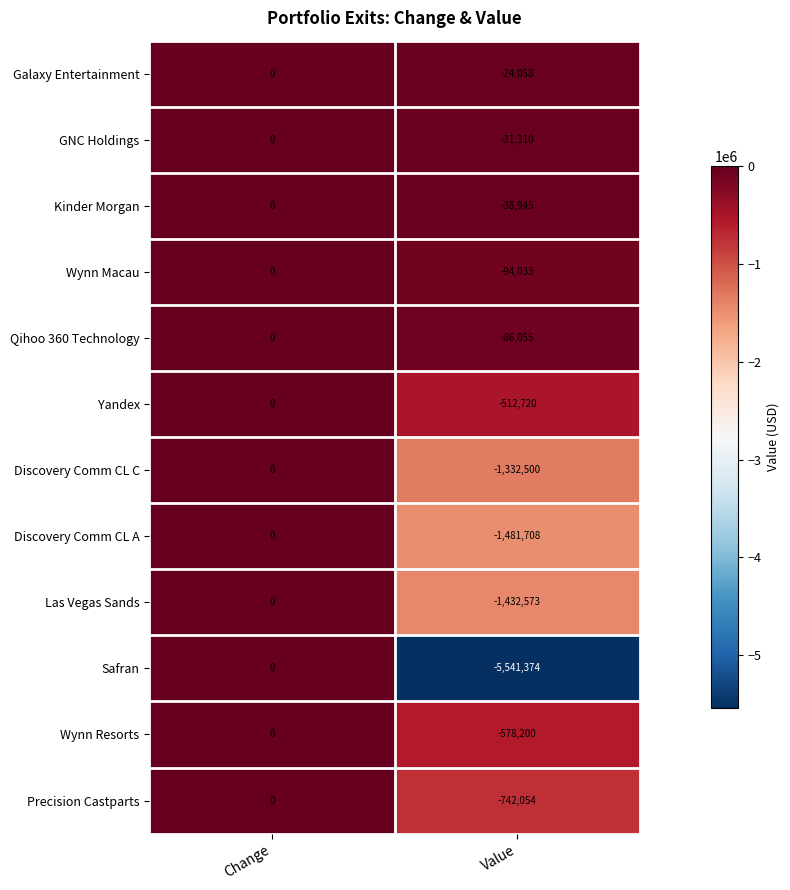

Reading left to right, transcribe all the data shown in this chart.

Galaxy Entertainment: 0	-24058
GNC Holdings: 0	-31310
Kinder Morgan: 0	-38945
Wynn Macau: 0	-94033
Qihoo 360 Technology: 0	-86055
Yandex: 0	-512720
Discovery Comm CL C: 0	-1332500
Discovery Comm CL A: 0	-1481708
Las Vegas Sands: 0	-1432573
Safran: 0	-5541374
Wynn Resorts: 0	-578200
Precision Castparts: 0	-742054